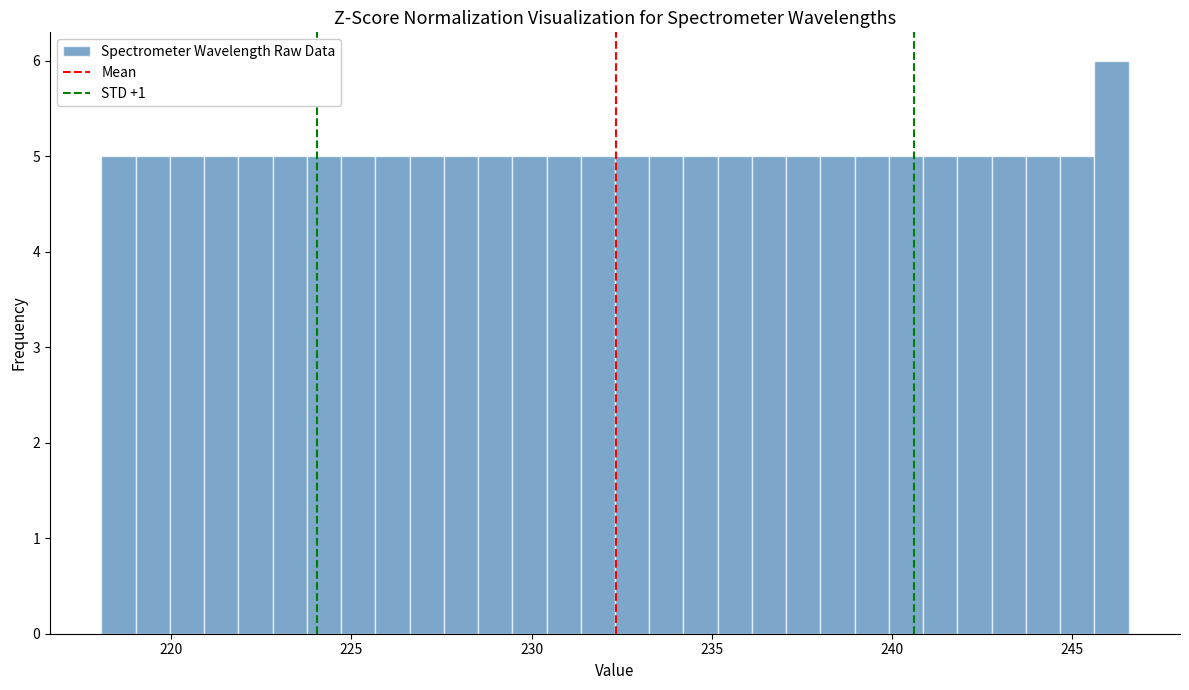

Around what value on the x-axis is the tallest bar? Give the approximate position of its centre, as read against the axis.

246.0